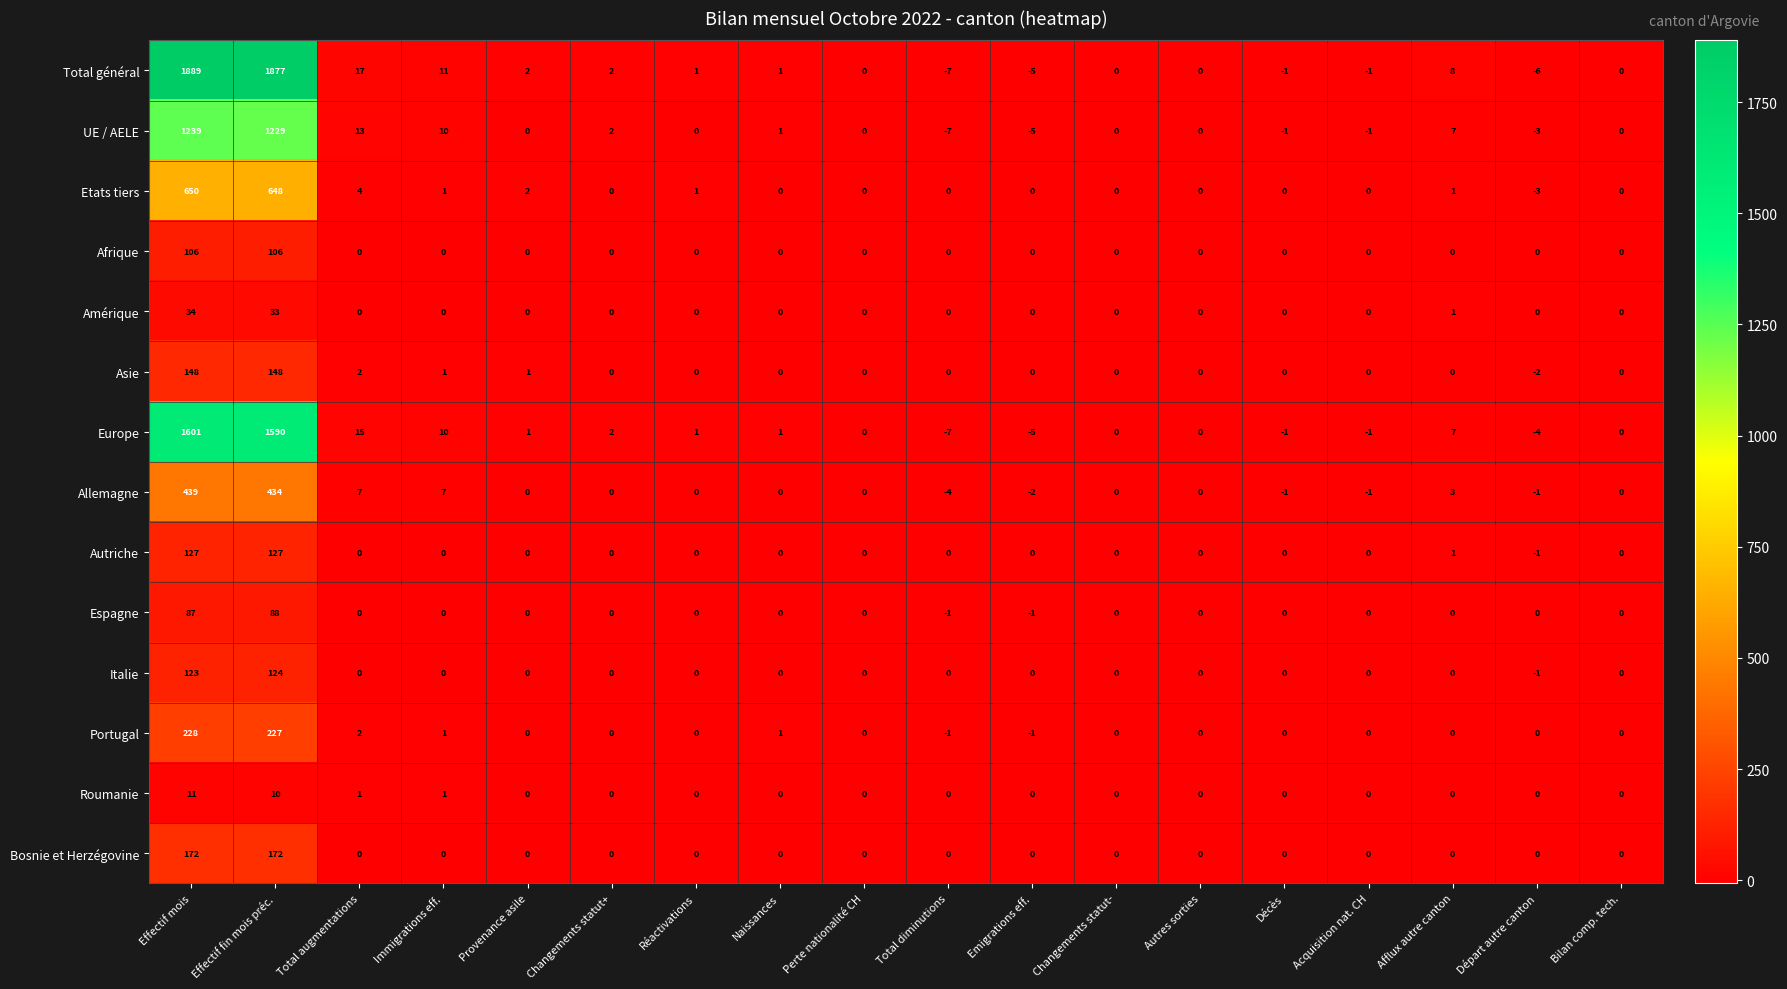

What is the spread (max minus min) of values at Total augmentations?

17